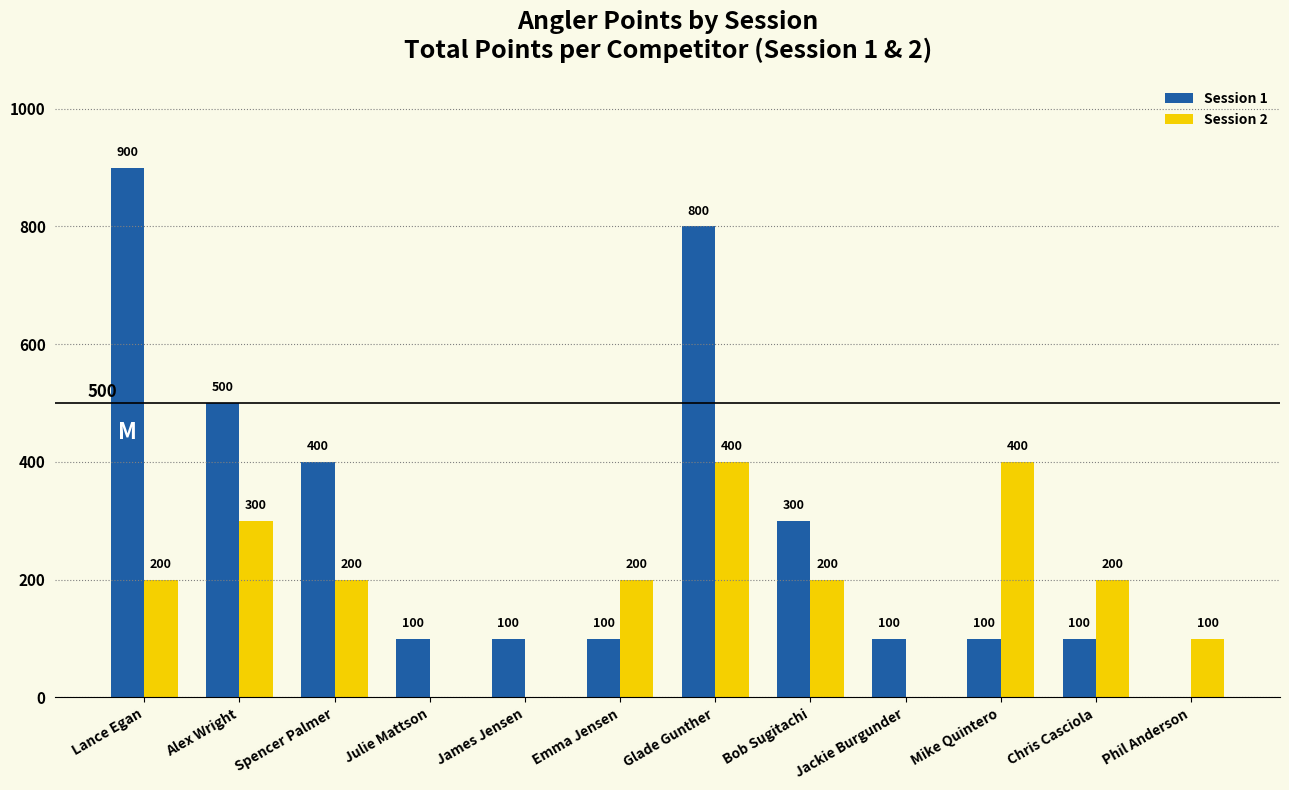

What is the maximum value shown in the chart?

900